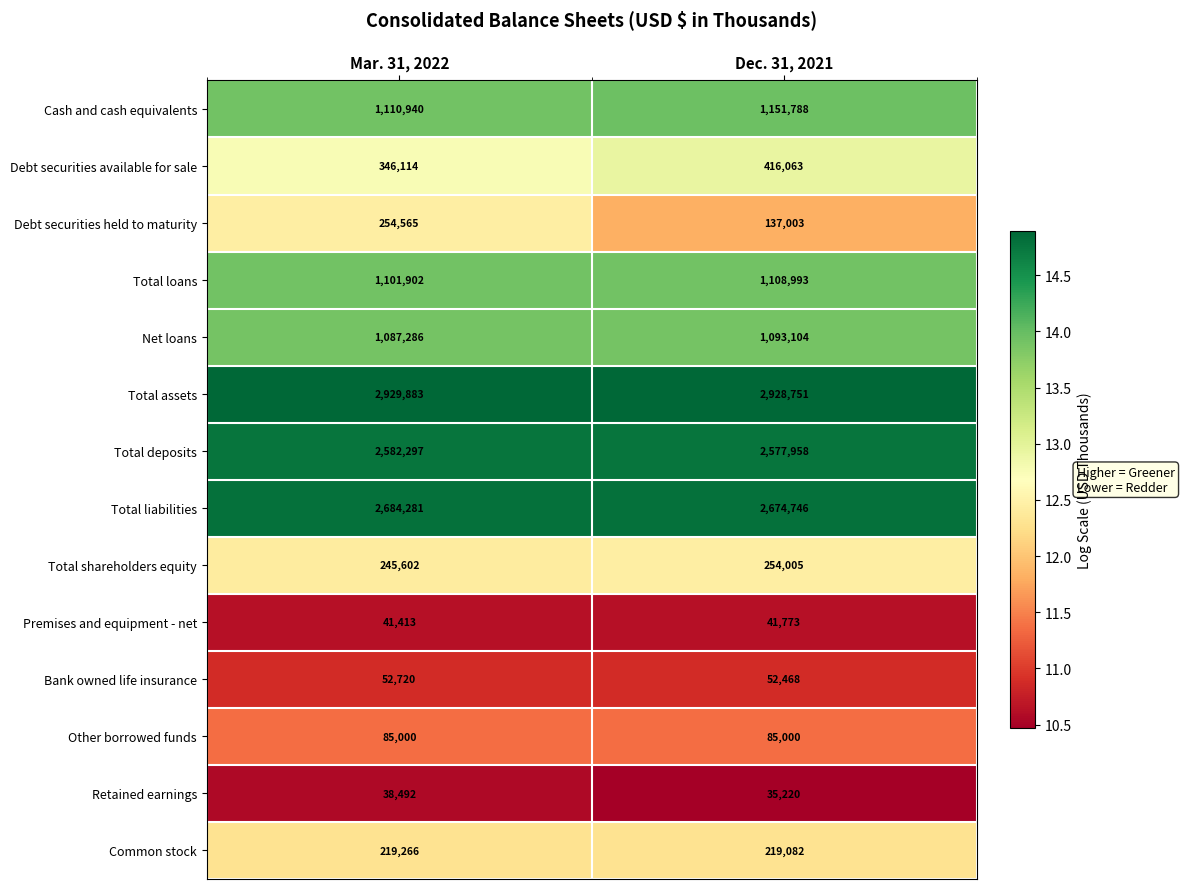

Is the value of Cash and cash equivalents at Dec. 31, 2021 greater than the value of Net loans at Mar. 31, 2022?

Yes